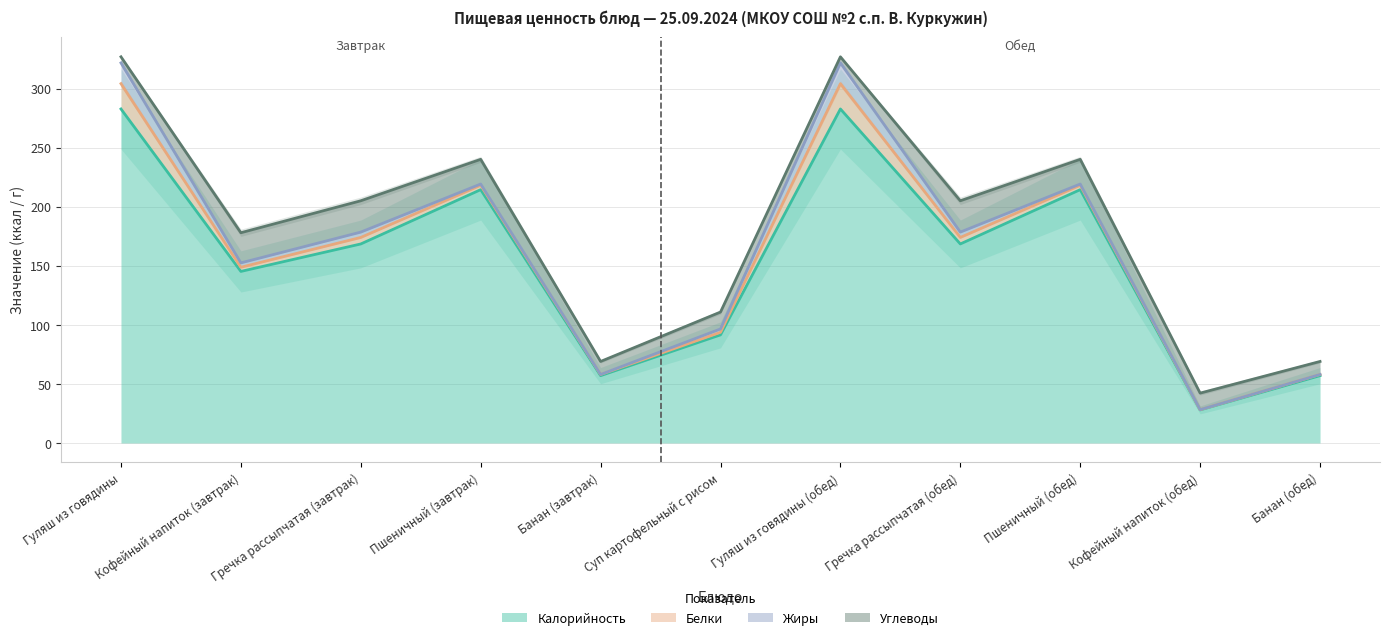

What is the sum of all Жиры values?

52.9